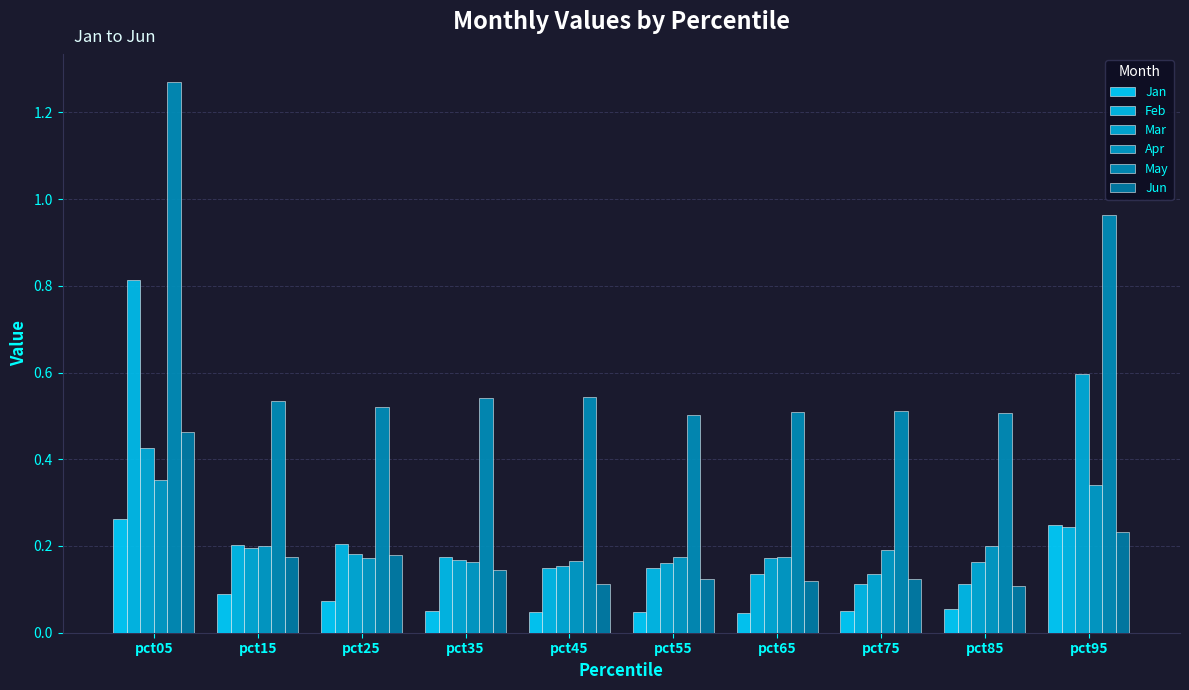

Reading left to right, what are all the values shown in this chart?

Jan: pct05=0.3	pct15=0.1	pct25=0.1	pct35=0.0	pct45=0.0	pct55=0.0	pct65=0.0	pct75=0.0	pct85=0.1	pct95=0.2
Feb: pct05=0.8	pct15=0.2	pct25=0.2	pct35=0.2	pct45=0.1	pct55=0.1	pct65=0.1	pct75=0.1	pct85=0.1	pct95=0.2
Mar: pct05=0.4	pct15=0.2	pct25=0.2	pct35=0.2	pct45=0.2	pct55=0.2	pct65=0.2	pct75=0.1	pct85=0.2	pct95=0.6
Apr: pct05=0.4	pct15=0.2	pct25=0.2	pct35=0.2	pct45=0.2	pct55=0.2	pct65=0.2	pct75=0.2	pct85=0.2	pct95=0.3
May: pct05=1.3	pct15=0.5	pct25=0.5	pct35=0.5	pct45=0.5	pct55=0.5	pct65=0.5	pct75=0.5	pct85=0.5	pct95=1.0
Jun: pct05=0.5	pct15=0.2	pct25=0.2	pct35=0.1	pct45=0.1	pct55=0.1	pct65=0.1	pct75=0.1	pct85=0.1	pct95=0.2